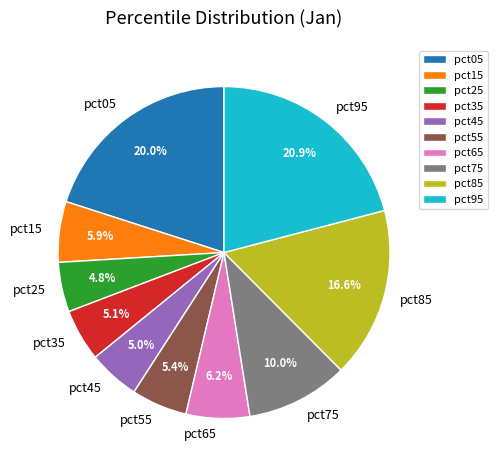

What percentage is the pct65 slice, to the nearest percent?

6%